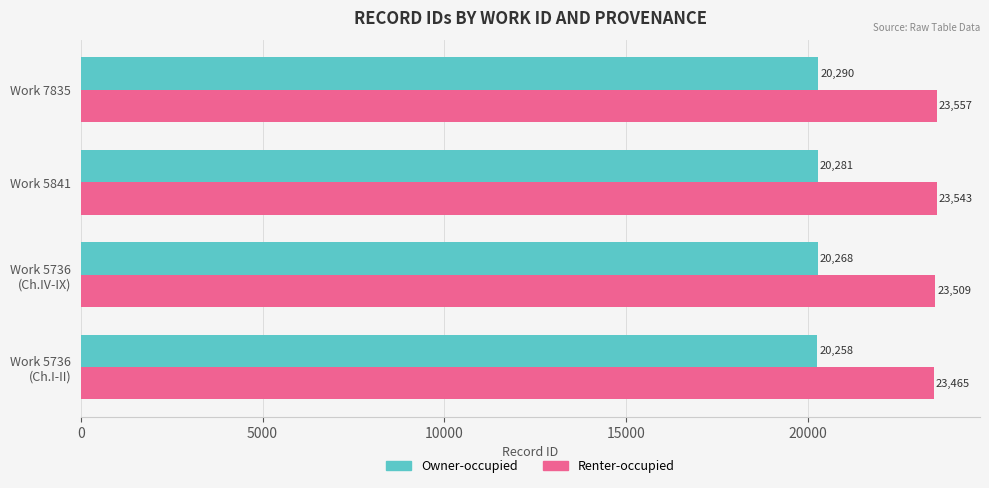

The value of Owner-occupied at Work 5841 is 20281. True or false?

True